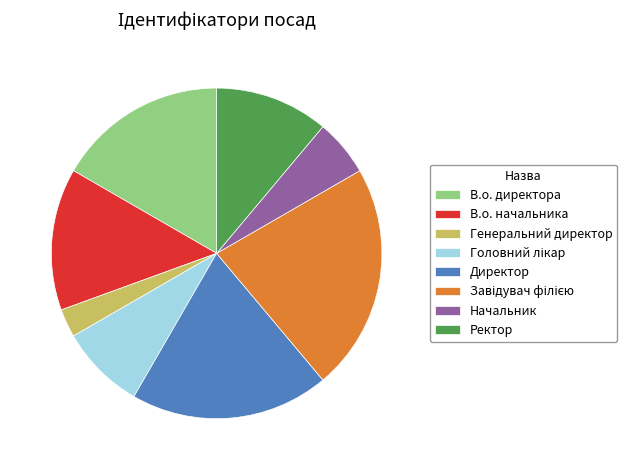

Is the sum of В.о. директора and Директор greater than half?

No